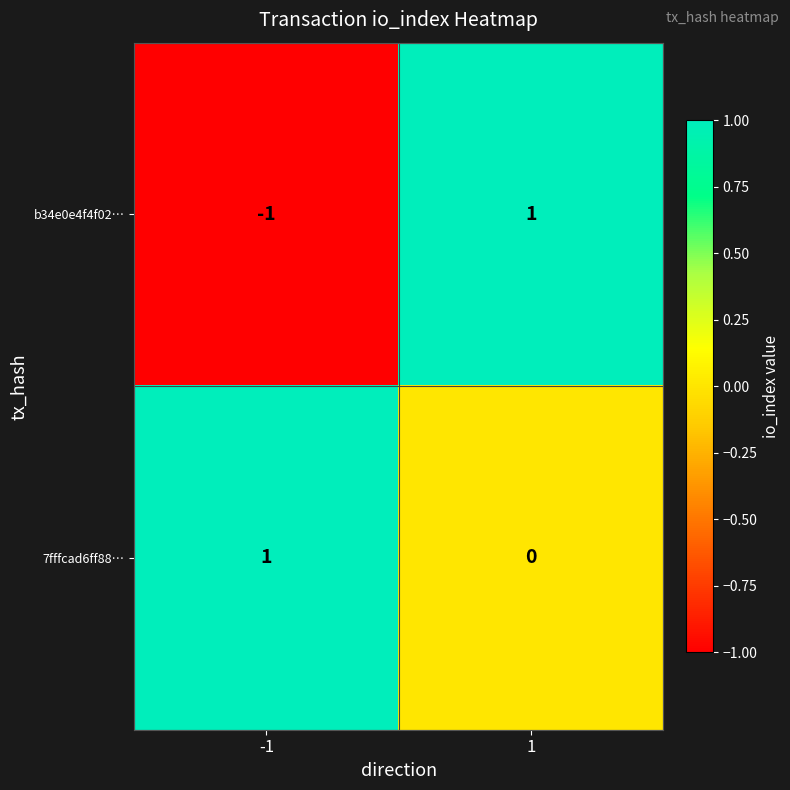

How many data points in b34e0e4f4f02… are less than 1?

1